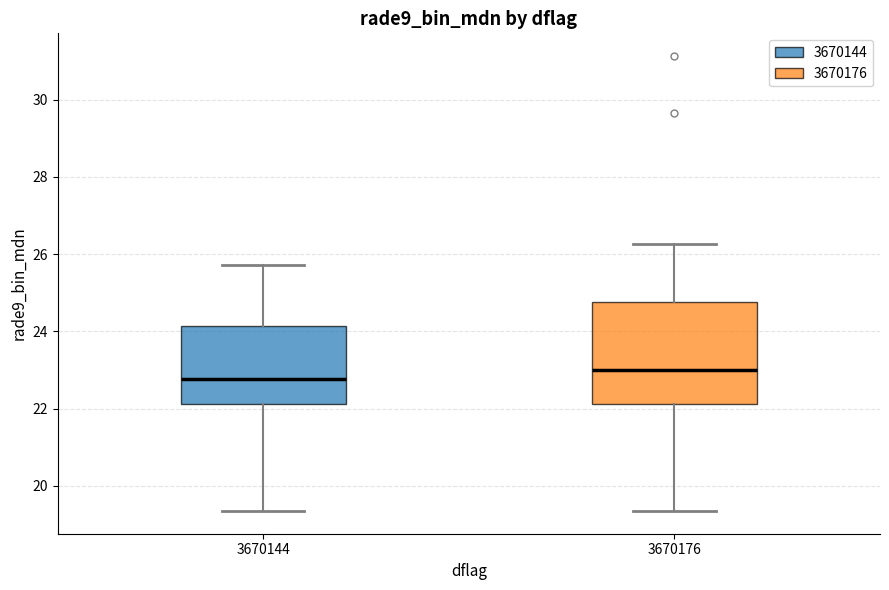

Where does the upper whisker of the box at x = 3670176 end on the y-axis? The values are not printed on the chart, so give them approximately, as read against the axis.

26.2